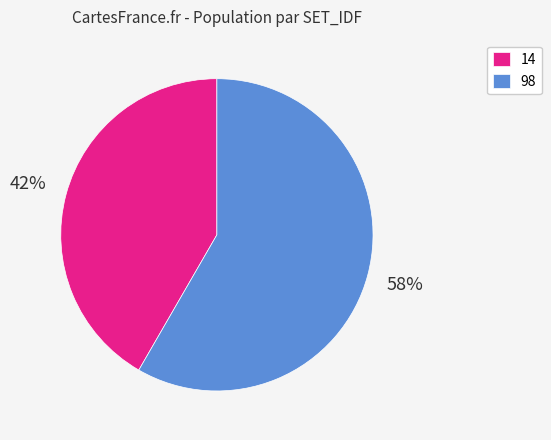

Rank the categories by value from highest to lowest.

98, 14